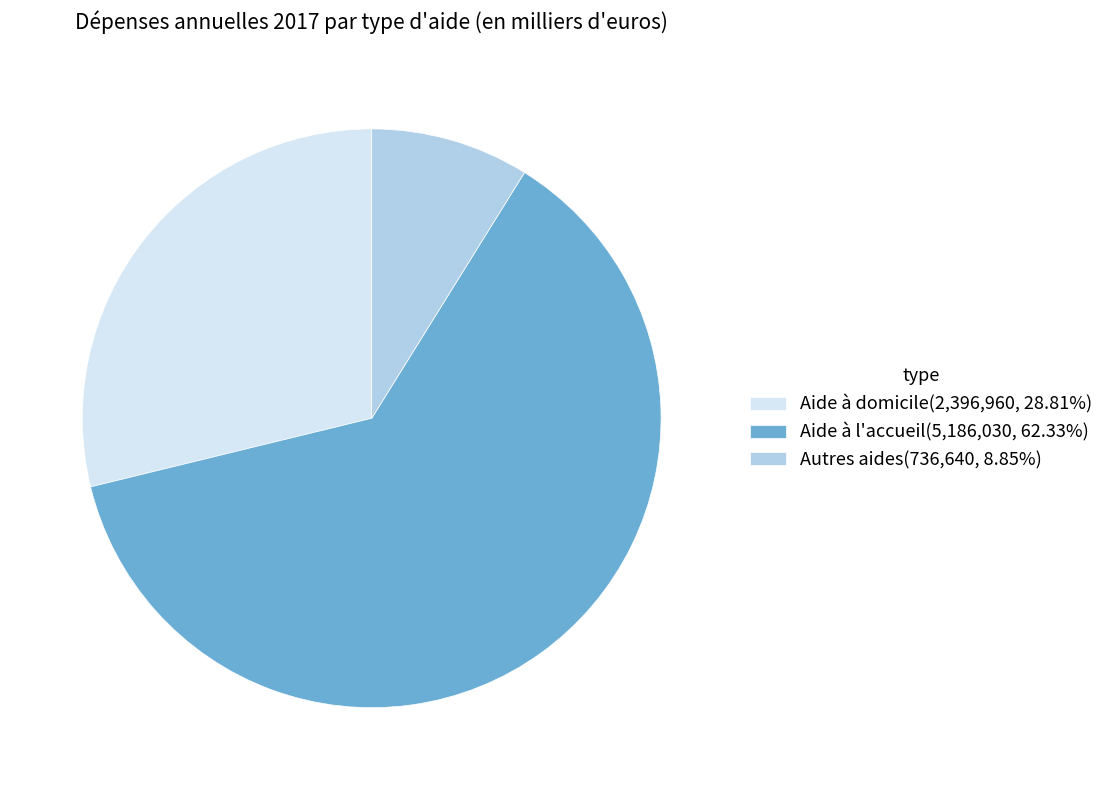

Is the sum of Aide à domicile(2,396,960, 28.81%) and Aide à l'accueil(5,186,030, 62.33%) greater than half?

Yes